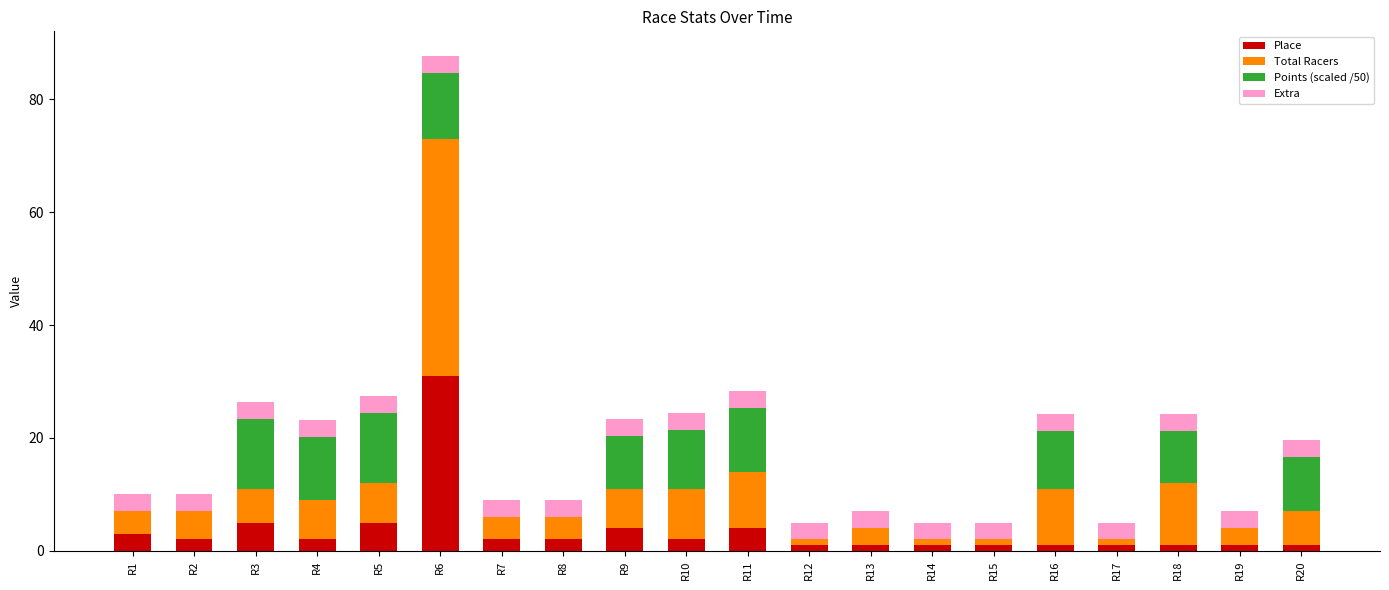

How many categories are shown in the chart?

20